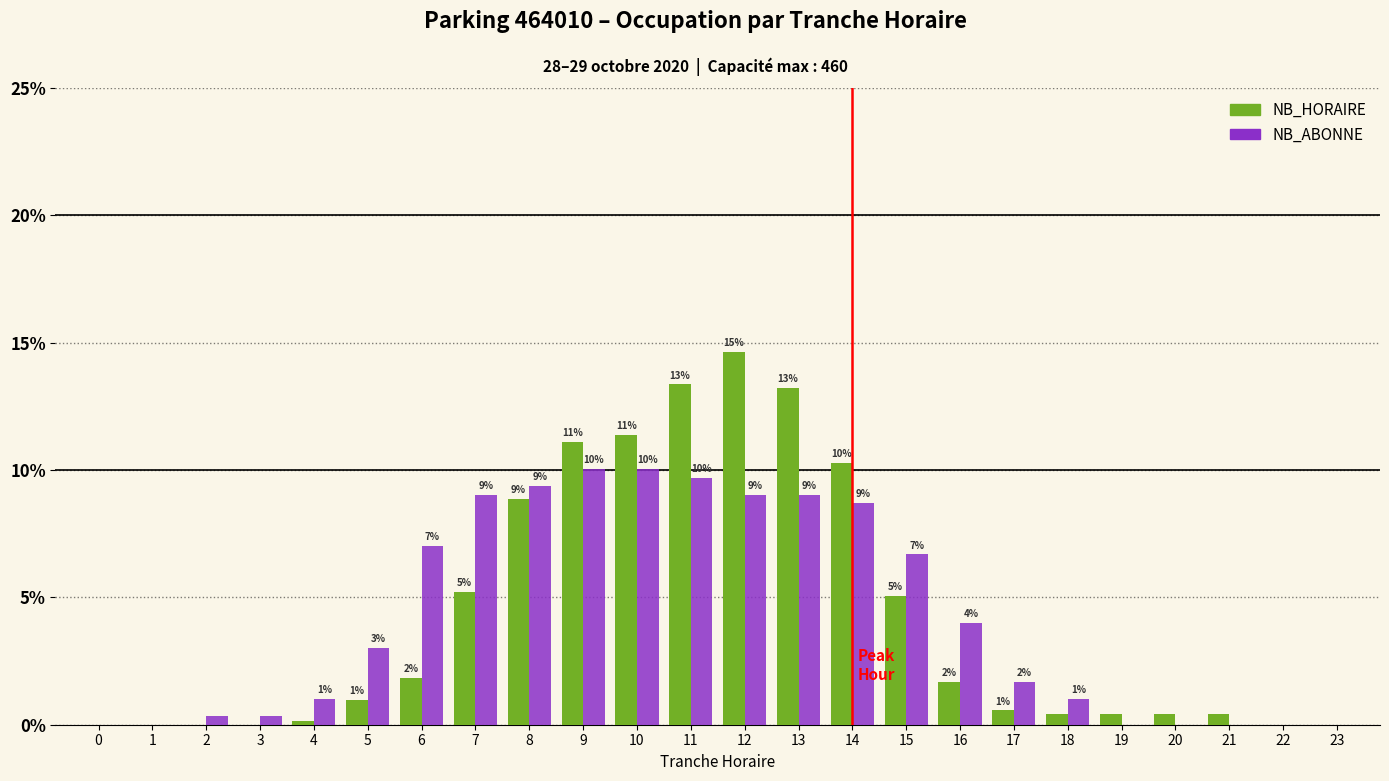

The NB_ABONNE series shows 9.0 at 7. True or false?

True